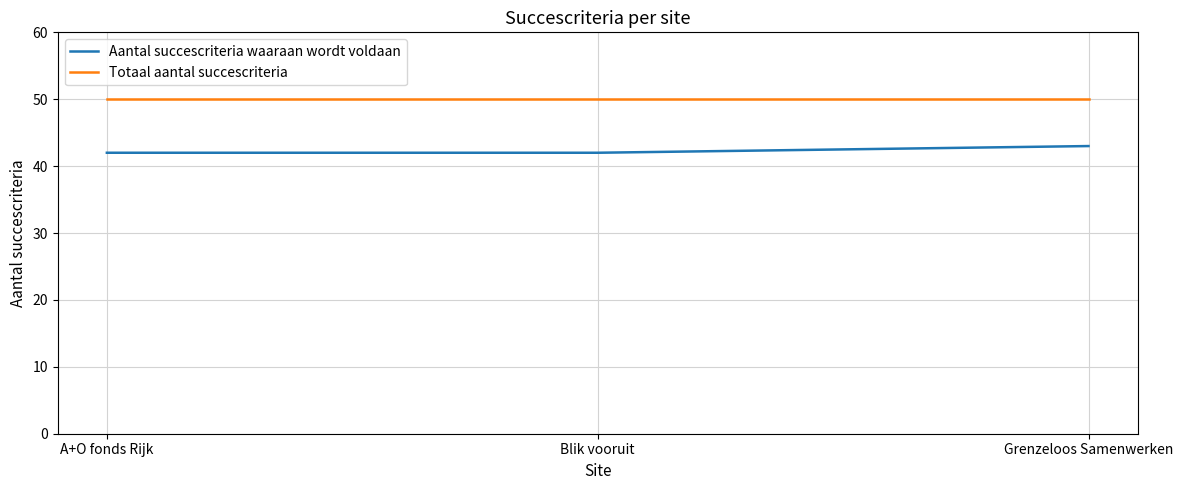

At which category is the sum across all series the highest?

Grenzeloos Samenwerken